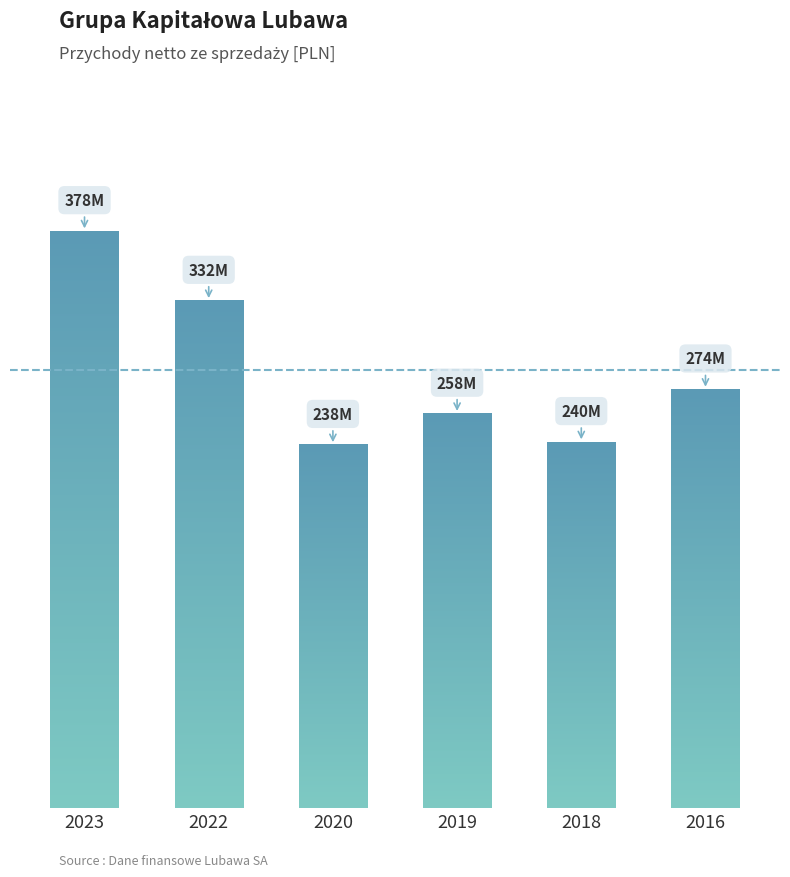

What is the difference between the maximum and minimum values?

139933138.1